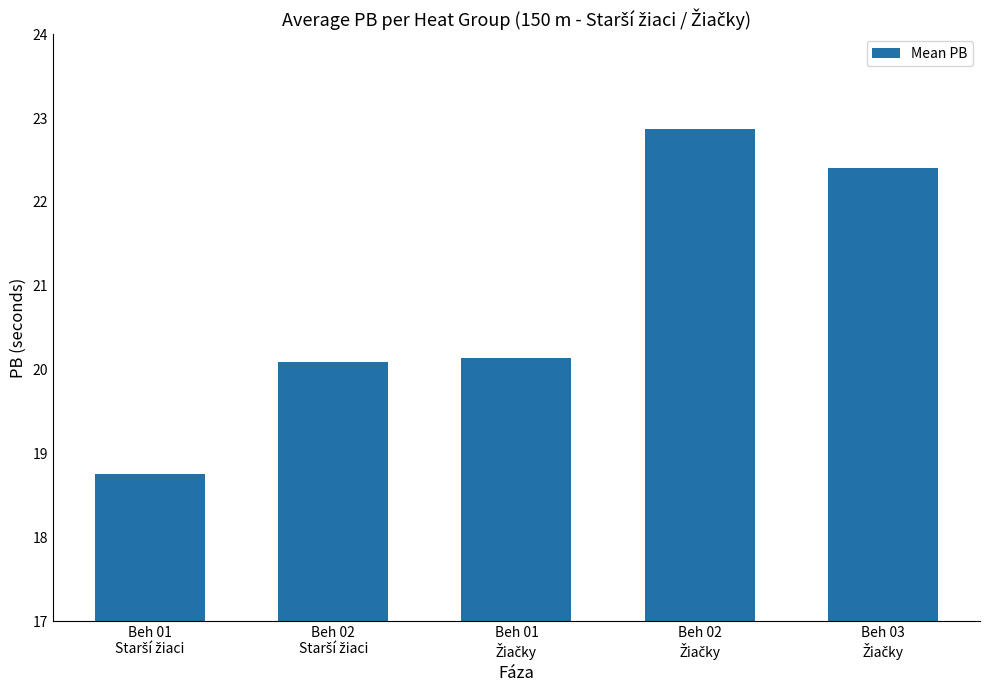

What is the value of the 2nd bar from the left?

20.1